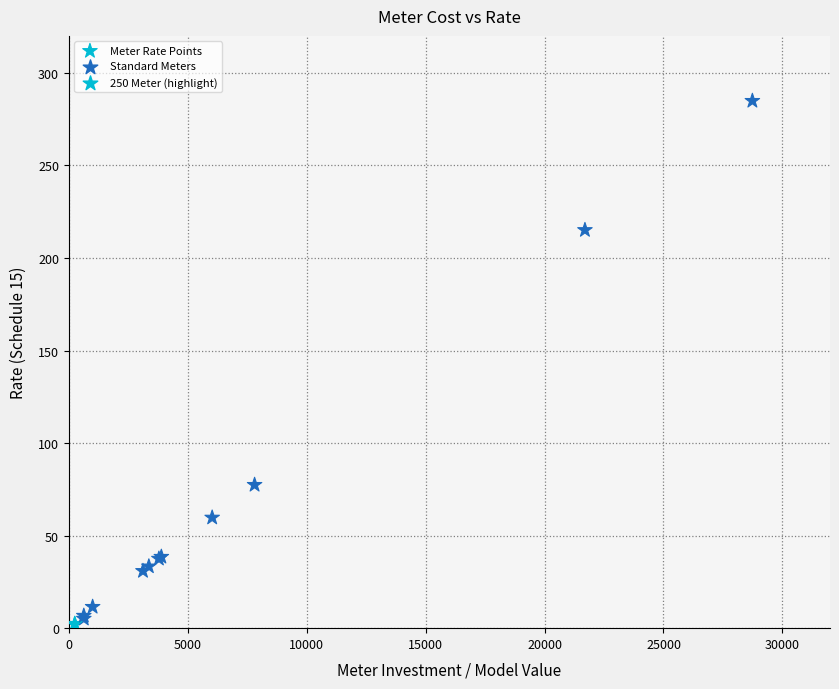

What Y value in the scatter plot is closest to 143?

77.4